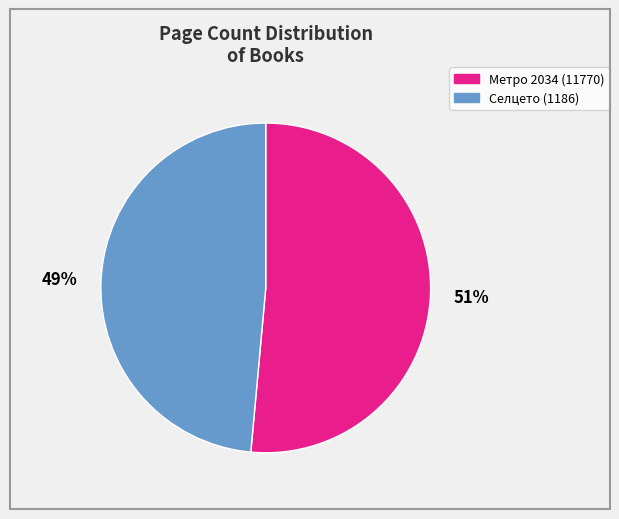

Between Селцето (1186) and Метро 2034 (11770), which is larger?

Метро 2034 (11770)